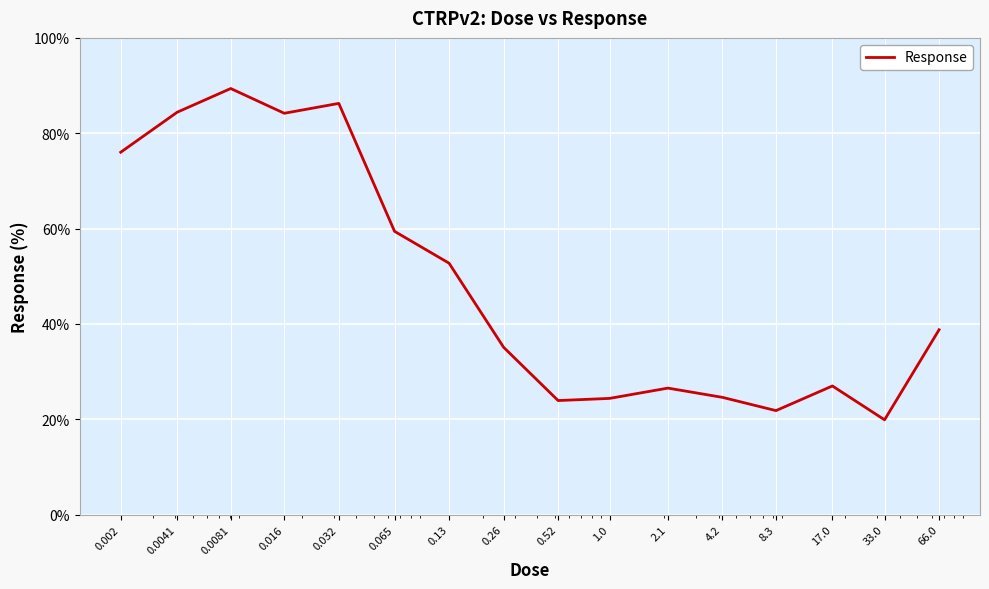

What is the maximum value shown in the chart?

89.4